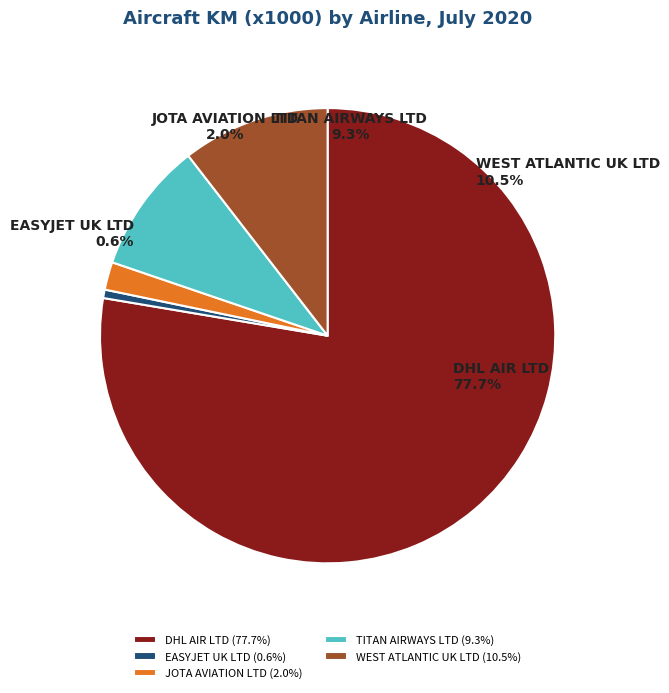

How many segments does this pie chart have?

5